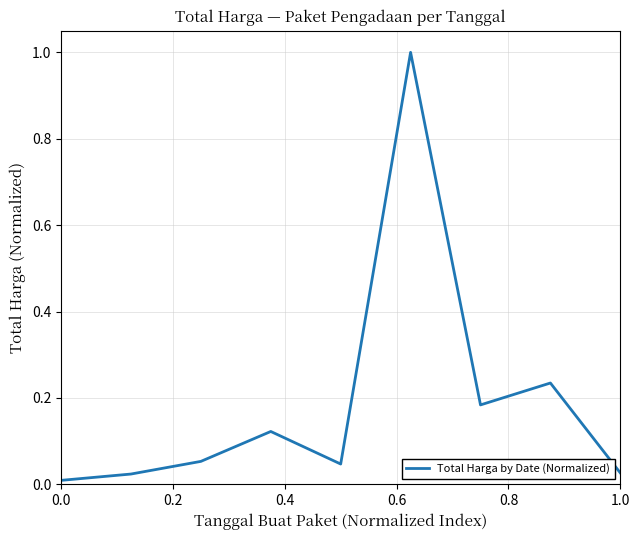

What is the difference between the maximum and minimum values?

1.0